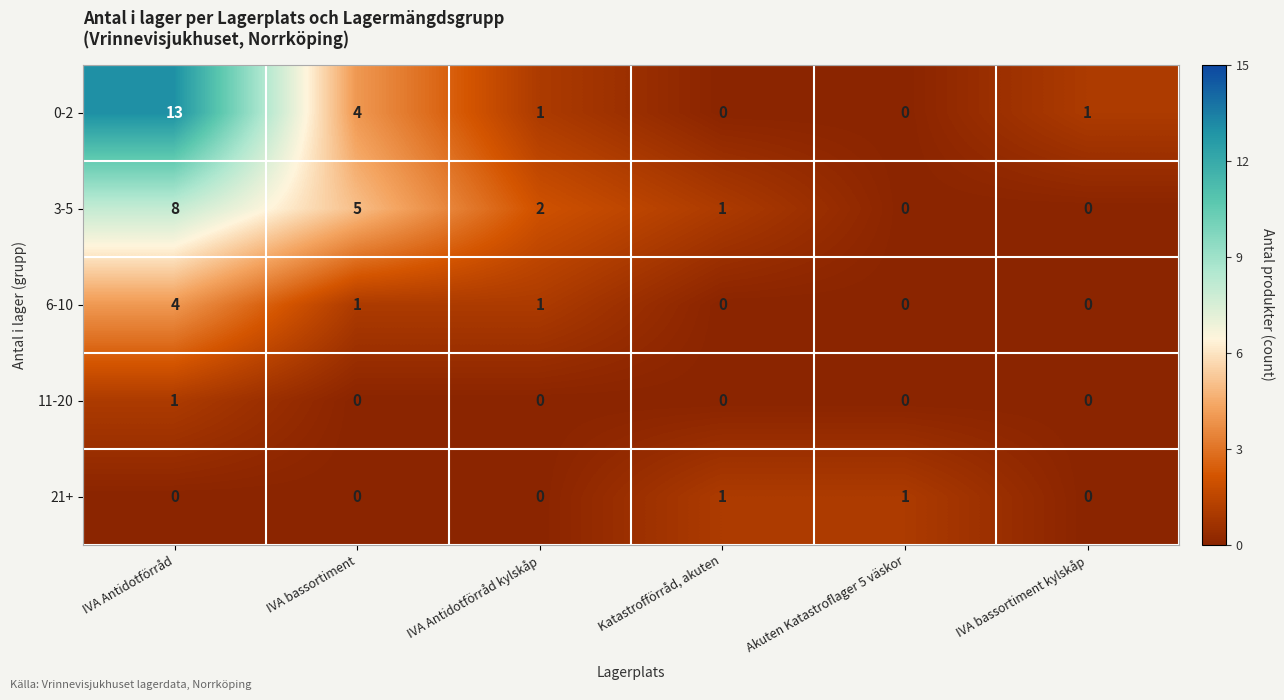

The 21+ series shows 0 at IVA bassortiment kylskåp. True or false?

True